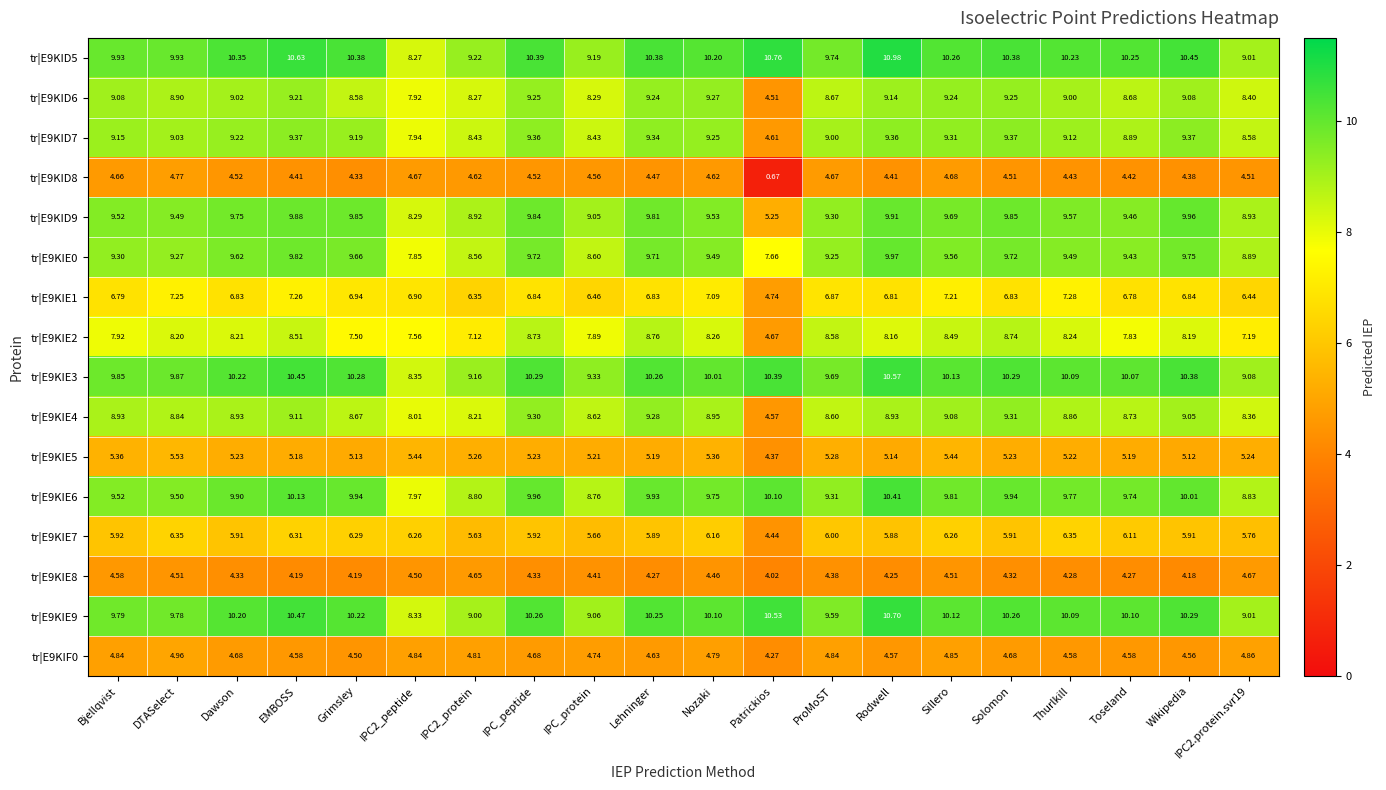

Which label corresponds to the largest value in the chart?

Rodwell